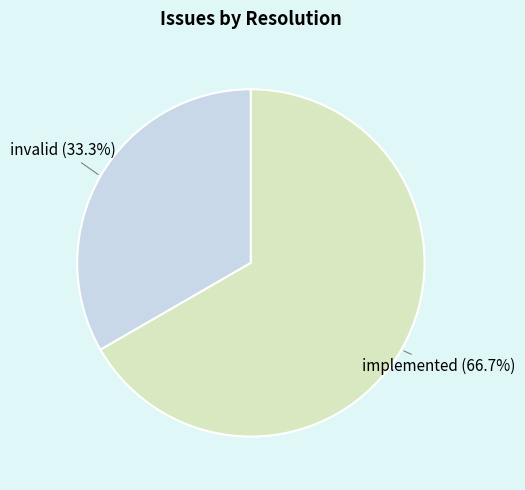

To the nearest percent, what is the difference between the largest and smallest slice percentages?

33%